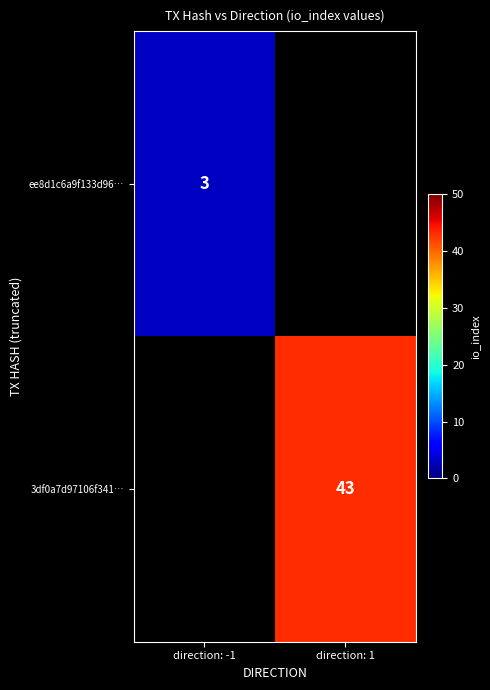

True or false: 3df0a7d97106f341… has a value of 43 at direction: 1.

True